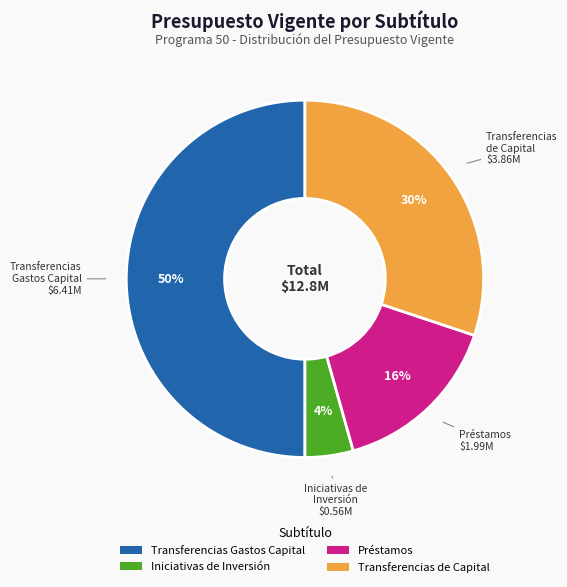

Is Iniciativas de Inversión the majority of the pie?

No